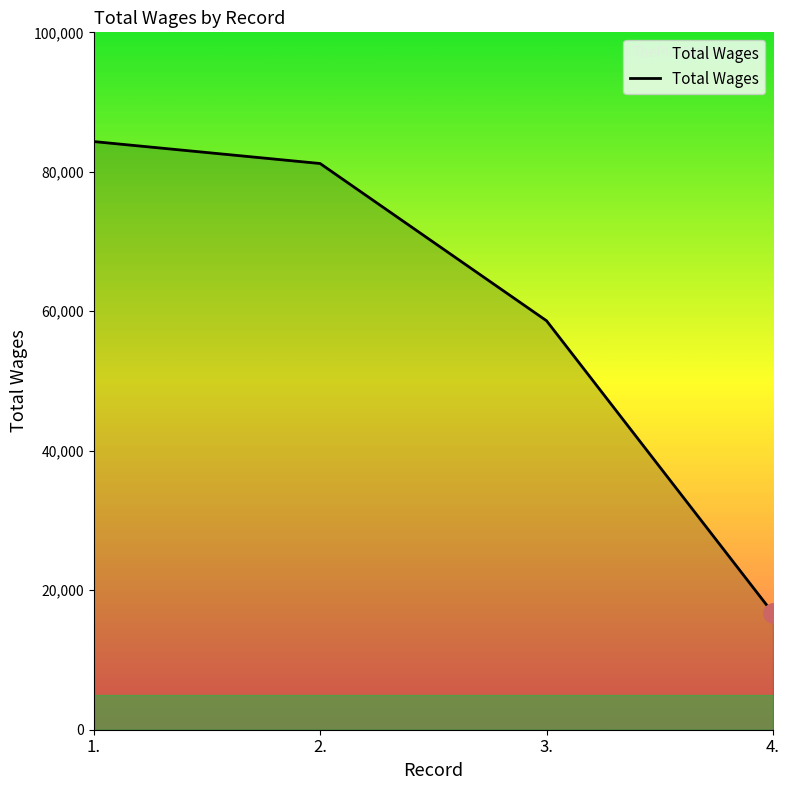

List the labels in order of value, smallest first.

4., 3., 2., 1.